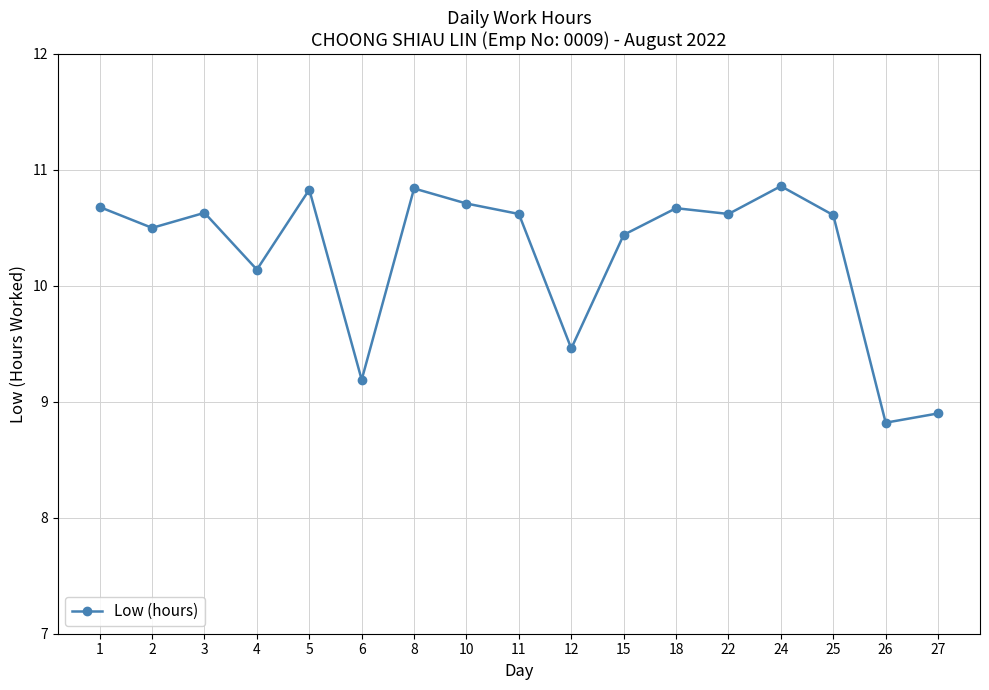

The chart shows a value of 2.4 at 26. True or false?

False